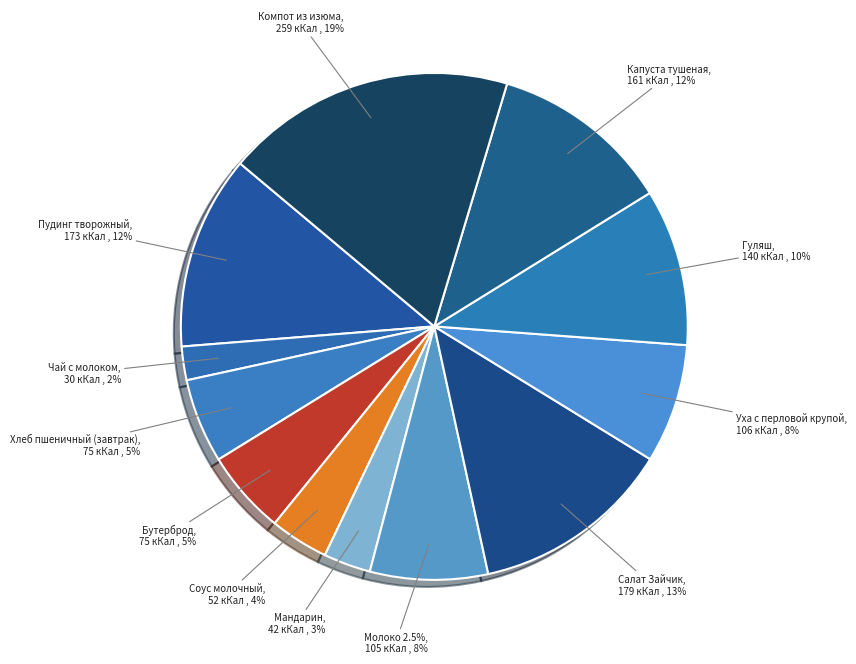

Is there a majority slice in this chart?

No